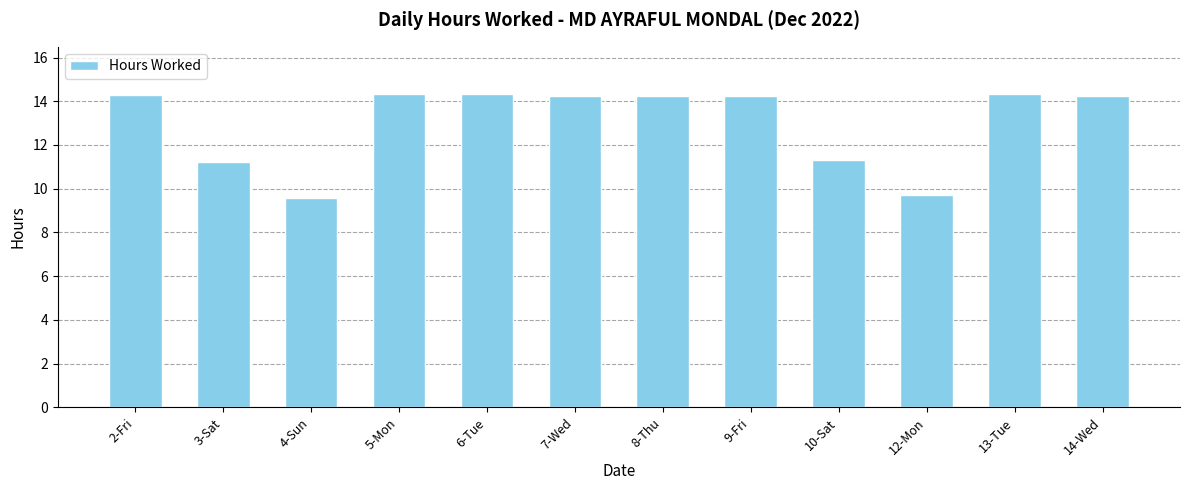

What is the change in value from 3-Sat to 9-Fri?

+3.0